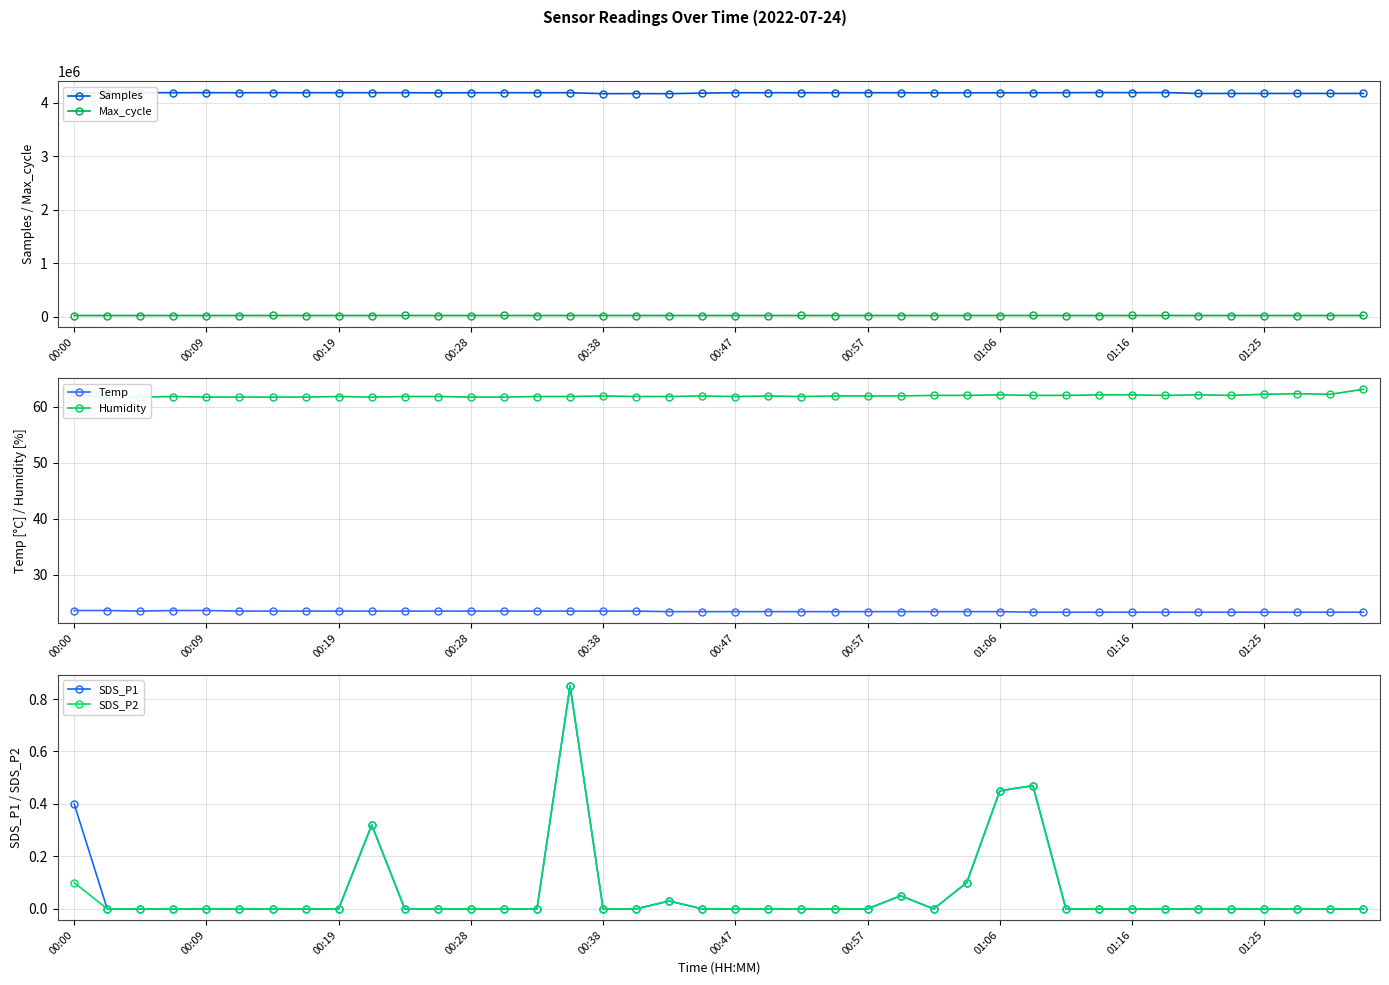

What is the total value across all series at 18?

4193921.3